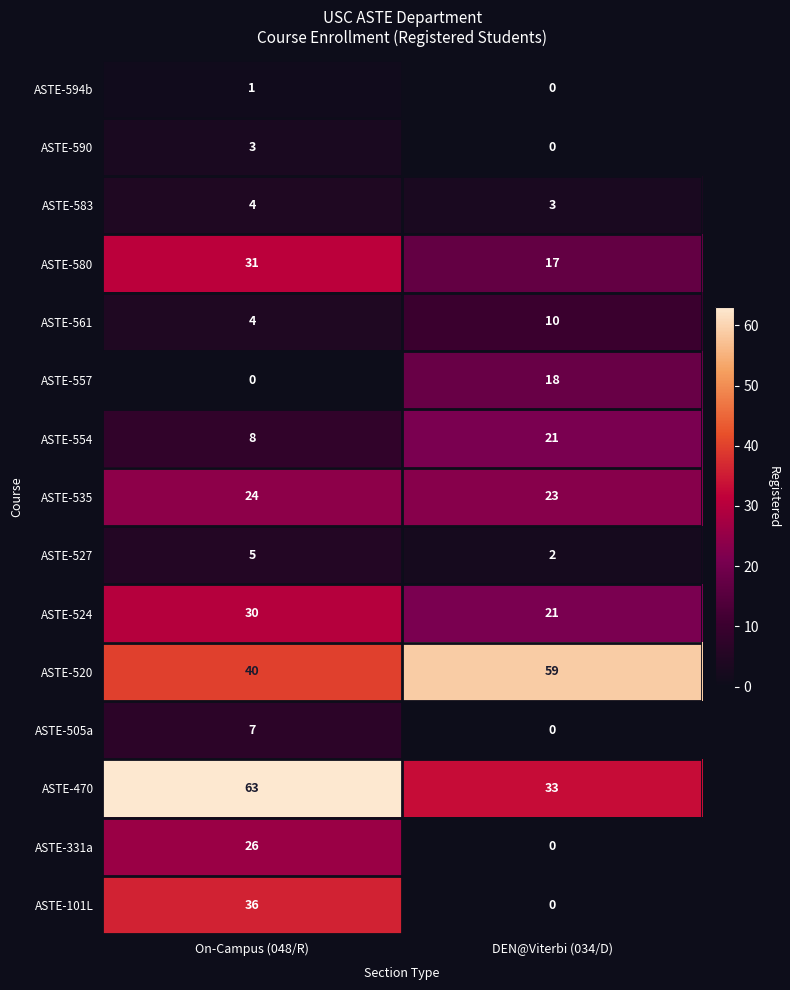

The ASTE-505a series shows 4 at DEN@Viterbi (034/D). True or false?

False